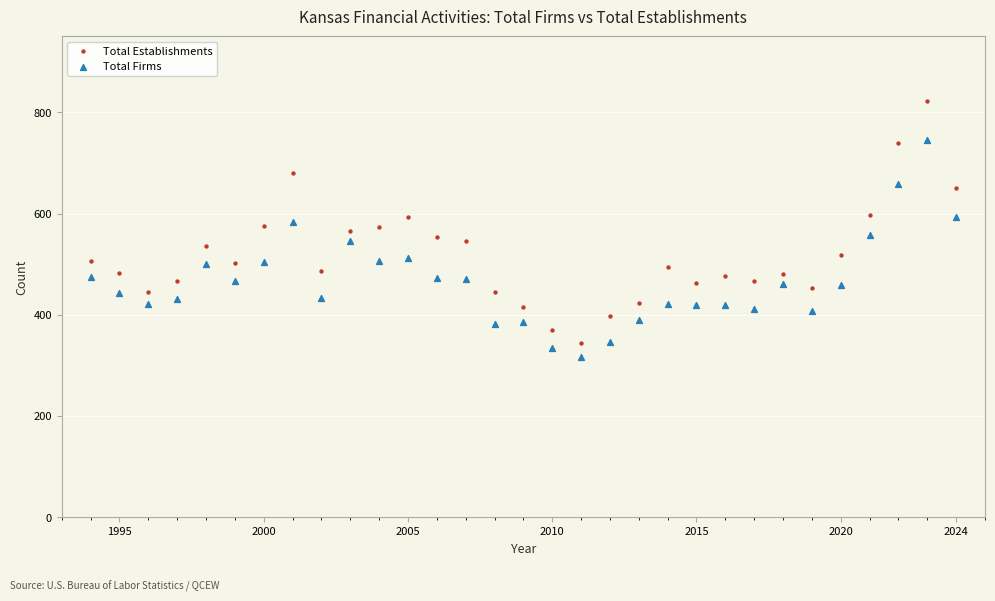

Across all data points, what is the range of Y values (max minus min)?

506